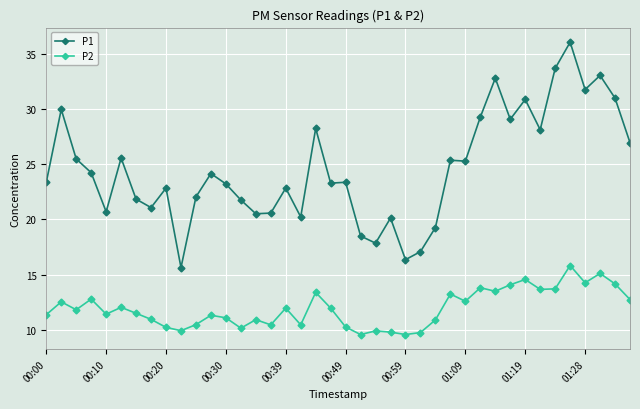

What are all the series names shown in the legend?

P1, P2